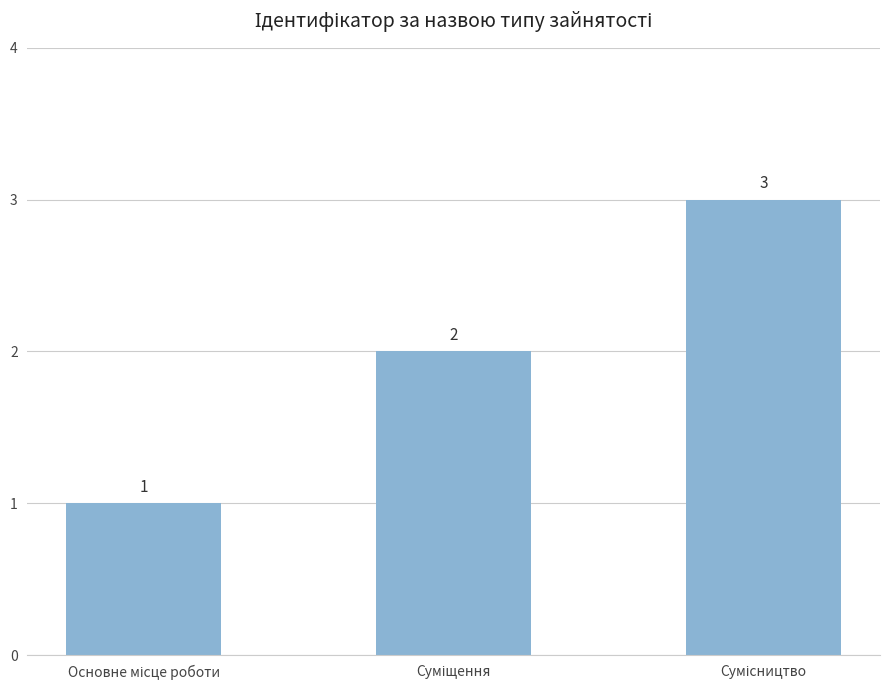

Does the chart contain stacked bars?

No